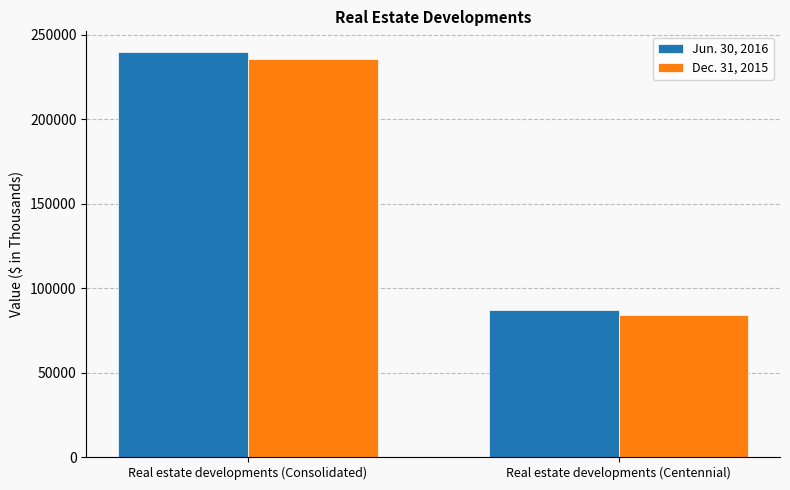

How many categories are shown in the chart?

2